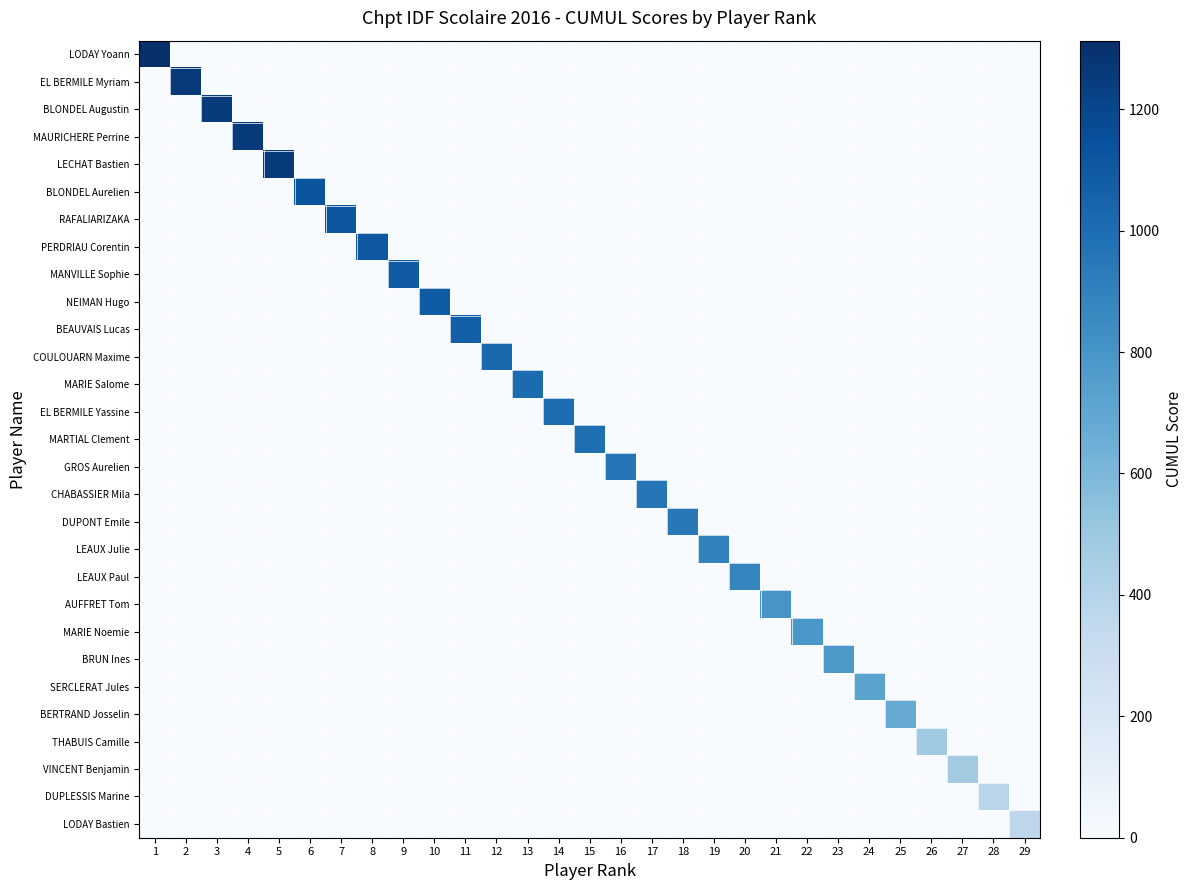

Reading left to right, transcribe all the data shown in this chart.

LODAY Yoann: 1=1313	2=0	3=0	4=0	5=0	6=0	7=0	8=0	9=0	10=0	11=0	12=0	13=0	14=0	15=0	16=0	17=0	18=0	19=0	20=0	21=0	22=0	23=0	24=0	25=0	26=0	27=0	28=0	29=0
EL BERMILE Myriam: 1=0	2=1258	3=0	4=0	5=0	6=0	7=0	8=0	9=0	10=0	11=0	12=0	13=0	14=0	15=0	16=0	17=0	18=0	19=0	20=0	21=0	22=0	23=0	24=0	25=0	26=0	27=0	28=0	29=0
BLONDEL Augustin: 1=0	2=0	3=1256	4=0	5=0	6=0	7=0	8=0	9=0	10=0	11=0	12=0	13=0	14=0	15=0	16=0	17=0	18=0	19=0	20=0	21=0	22=0	23=0	24=0	25=0	26=0	27=0	28=0	29=0
MAURICHERE Perrine: 1=0	2=0	3=0	4=1255	5=0	6=0	7=0	8=0	9=0	10=0	11=0	12=0	13=0	14=0	15=0	16=0	17=0	18=0	19=0	20=0	21=0	22=0	23=0	24=0	25=0	26=0	27=0	28=0	29=0
LECHAT Bastien: 1=0	2=0	3=0	4=0	5=1253	6=0	7=0	8=0	9=0	10=0	11=0	12=0	13=0	14=0	15=0	16=0	17=0	18=0	19=0	20=0	21=0	22=0	23=0	24=0	25=0	26=0	27=0	28=0	29=0
BLONDEL Aurelien: 1=0	2=0	3=0	4=0	5=0	6=1124	7=0	8=0	9=0	10=0	11=0	12=0	13=0	14=0	15=0	16=0	17=0	18=0	19=0	20=0	21=0	22=0	23=0	24=0	25=0	26=0	27=0	28=0	29=0
RAFALIARIZAKA: 1=0	2=0	3=0	4=0	5=0	6=0	7=1119	8=0	9=0	10=0	11=0	12=0	13=0	14=0	15=0	16=0	17=0	18=0	19=0	20=0	21=0	22=0	23=0	24=0	25=0	26=0	27=0	28=0	29=0
PERDRIAU Corentin: 1=0	2=0	3=0	4=0	5=0	6=0	7=0	8=1112	9=0	10=0	11=0	12=0	13=0	14=0	15=0	16=0	17=0	18=0	19=0	20=0	21=0	22=0	23=0	24=0	25=0	26=0	27=0	28=0	29=0
MANVILLE Sophie: 1=0	2=0	3=0	4=0	5=0	6=0	7=0	8=0	9=1099	10=0	11=0	12=0	13=0	14=0	15=0	16=0	17=0	18=0	19=0	20=0	21=0	22=0	23=0	24=0	25=0	26=0	27=0	28=0	29=0
NEIMAN Hugo: 1=0	2=0	3=0	4=0	5=0	6=0	7=0	8=0	9=0	10=1089	11=0	12=0	13=0	14=0	15=0	16=0	17=0	18=0	19=0	20=0	21=0	22=0	23=0	24=0	25=0	26=0	27=0	28=0	29=0
BEAUVAIS Lucas: 1=0	2=0	3=0	4=0	5=0	6=0	7=0	8=0	9=0	10=0	11=1074	12=0	13=0	14=0	15=0	16=0	17=0	18=0	19=0	20=0	21=0	22=0	23=0	24=0	25=0	26=0	27=0	28=0	29=0
COULOUARN Maxime: 1=0	2=0	3=0	4=0	5=0	6=0	7=0	8=0	9=0	10=0	11=0	12=1024	13=0	14=0	15=0	16=0	17=0	18=0	19=0	20=0	21=0	22=0	23=0	24=0	25=0	26=0	27=0	28=0	29=0
MARIE Salome: 1=0	2=0	3=0	4=0	5=0	6=0	7=0	8=0	9=0	10=0	11=0	12=0	13=1014	14=0	15=0	16=0	17=0	18=0	19=0	20=0	21=0	22=0	23=0	24=0	25=0	26=0	27=0	28=0	29=0
EL BERMILE Yassine: 1=0	2=0	3=0	4=0	5=0	6=0	7=0	8=0	9=0	10=0	11=0	12=0	13=0	14=1009	15=0	16=0	17=0	18=0	19=0	20=0	21=0	22=0	23=0	24=0	25=0	26=0	27=0	28=0	29=0
MARTIAL Clement: 1=0	2=0	3=0	4=0	5=0	6=0	7=0	8=0	9=0	10=0	11=0	12=0	13=0	14=0	15=998	16=0	17=0	18=0	19=0	20=0	21=0	22=0	23=0	24=0	25=0	26=0	27=0	28=0	29=0
GROS Aurelien: 1=0	2=0	3=0	4=0	5=0	6=0	7=0	8=0	9=0	10=0	11=0	12=0	13=0	14=0	15=0	16=966	17=0	18=0	19=0	20=0	21=0	22=0	23=0	24=0	25=0	26=0	27=0	28=0	29=0
CHABASSIER Mila: 1=0	2=0	3=0	4=0	5=0	6=0	7=0	8=0	9=0	10=0	11=0	12=0	13=0	14=0	15=0	16=0	17=956	18=0	19=0	20=0	21=0	22=0	23=0	24=0	25=0	26=0	27=0	28=0	29=0
DUPONT Emile: 1=0	2=0	3=0	4=0	5=0	6=0	7=0	8=0	9=0	10=0	11=0	12=0	13=0	14=0	15=0	16=0	17=0	18=947	19=0	20=0	21=0	22=0	23=0	24=0	25=0	26=0	27=0	28=0	29=0
LEAUX Julie: 1=0	2=0	3=0	4=0	5=0	6=0	7=0	8=0	9=0	10=0	11=0	12=0	13=0	14=0	15=0	16=0	17=0	18=0	19=896	20=0	21=0	22=0	23=0	24=0	25=0	26=0	27=0	28=0	29=0
LEAUX Paul: 1=0	2=0	3=0	4=0	5=0	6=0	7=0	8=0	9=0	10=0	11=0	12=0	13=0	14=0	15=0	16=0	17=0	18=0	19=0	20=882	21=0	22=0	23=0	24=0	25=0	26=0	27=0	28=0	29=0
AUFFRET Tom: 1=0	2=0	3=0	4=0	5=0	6=0	7=0	8=0	9=0	10=0	11=0	12=0	13=0	14=0	15=0	16=0	17=0	18=0	19=0	20=0	21=796	22=0	23=0	24=0	25=0	26=0	27=0	28=0	29=0
MARIE Noemie: 1=0	2=0	3=0	4=0	5=0	6=0	7=0	8=0	9=0	10=0	11=0	12=0	13=0	14=0	15=0	16=0	17=0	18=0	19=0	20=0	21=0	22=789	23=0	24=0	25=0	26=0	27=0	28=0	29=0
BRUN Ines: 1=0	2=0	3=0	4=0	5=0	6=0	7=0	8=0	9=0	10=0	11=0	12=0	13=0	14=0	15=0	16=0	17=0	18=0	19=0	20=0	21=0	22=0	23=784	24=0	25=0	26=0	27=0	28=0	29=0
SERCLERAT Jules: 1=0	2=0	3=0	4=0	5=0	6=0	7=0	8=0	9=0	10=0	11=0	12=0	13=0	14=0	15=0	16=0	17=0	18=0	19=0	20=0	21=0	22=0	23=0	24=723	25=0	26=0	27=0	28=0	29=0
BERTRAND Josselin: 1=0	2=0	3=0	4=0	5=0	6=0	7=0	8=0	9=0	10=0	11=0	12=0	13=0	14=0	15=0	16=0	17=0	18=0	19=0	20=0	21=0	22=0	23=0	24=0	25=674	26=0	27=0	28=0	29=0
THABUIS Camille: 1=0	2=0	3=0	4=0	5=0	6=0	7=0	8=0	9=0	10=0	11=0	12=0	13=0	14=0	15=0	16=0	17=0	18=0	19=0	20=0	21=0	22=0	23=0	24=0	25=0	26=486	27=0	28=0	29=0
VINCENT Benjamin: 1=0	2=0	3=0	4=0	5=0	6=0	7=0	8=0	9=0	10=0	11=0	12=0	13=0	14=0	15=0	16=0	17=0	18=0	19=0	20=0	21=0	22=0	23=0	24=0	25=0	26=0	27=475	28=0	29=0
DUPLESSIS Marine: 1=0	2=0	3=0	4=0	5=0	6=0	7=0	8=0	9=0	10=0	11=0	12=0	13=0	14=0	15=0	16=0	17=0	18=0	19=0	20=0	21=0	22=0	23=0	24=0	25=0	26=0	27=0	28=381	29=0
LODAY Bastien: 1=0	2=0	3=0	4=0	5=0	6=0	7=0	8=0	9=0	10=0	11=0	12=0	13=0	14=0	15=0	16=0	17=0	18=0	19=0	20=0	21=0	22=0	23=0	24=0	25=0	26=0	27=0	28=0	29=360